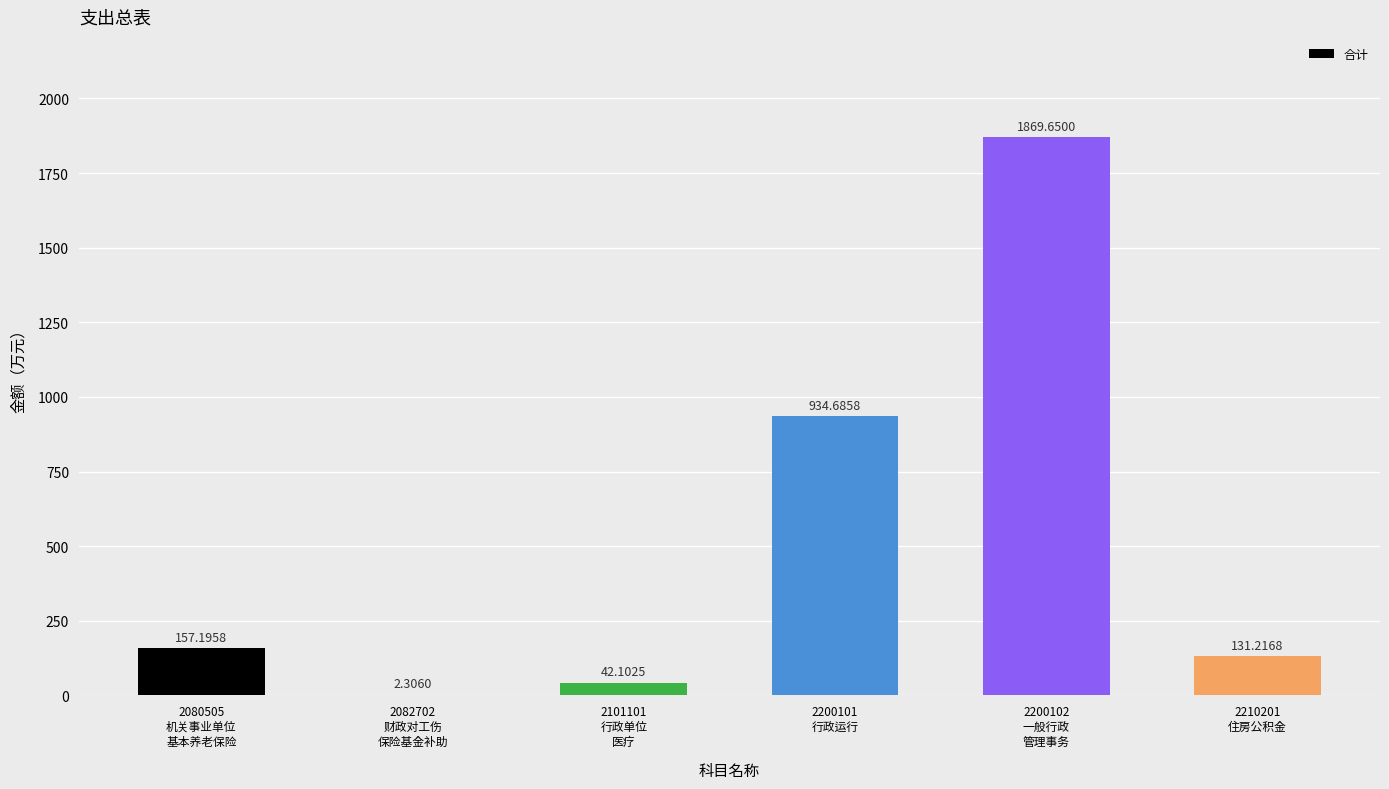

How many data points are above 157?

3